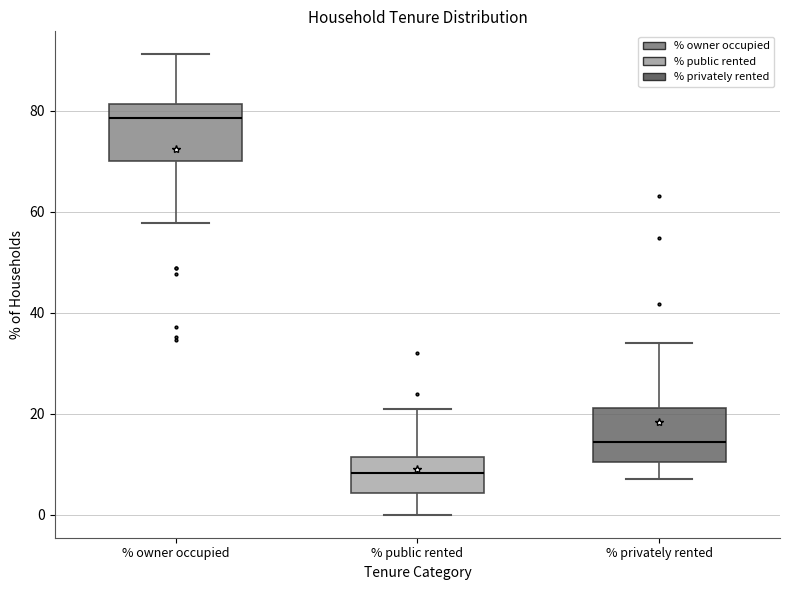

Where does the upper whisker of the box for % owner occupied end on the y-axis? The values are not printed on the chart, so give them approximately, as read against the axis.

92